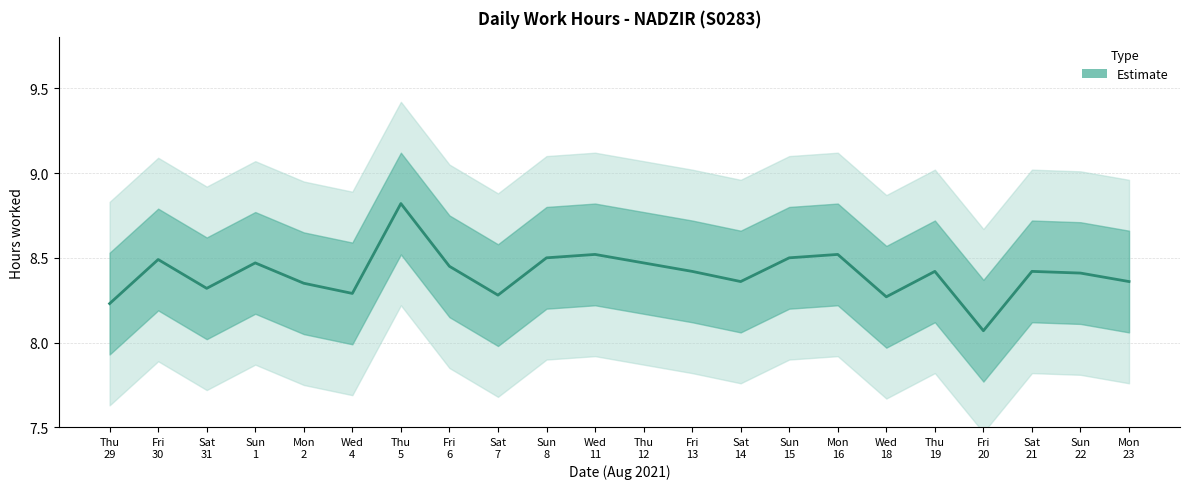

What is the greatest value displayed?

8.8